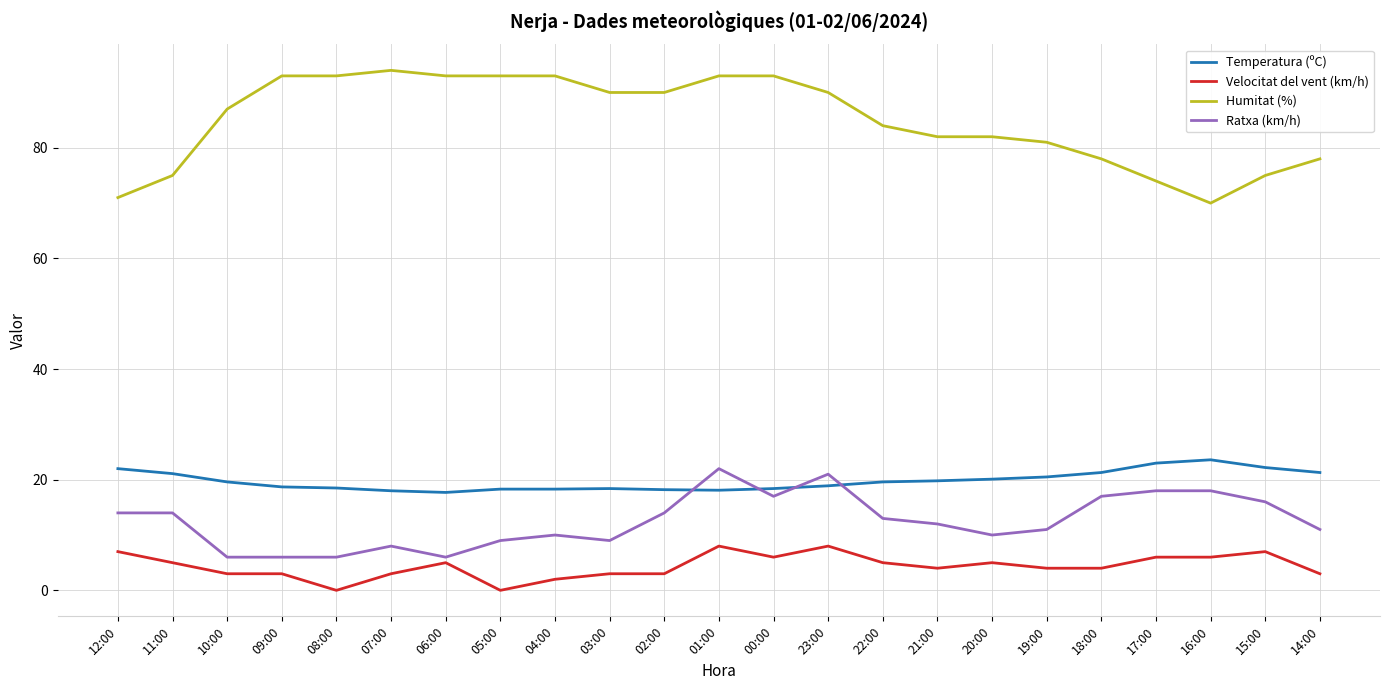

True or false: Humitat (%) has a value of 21.0 at 08:00.

False